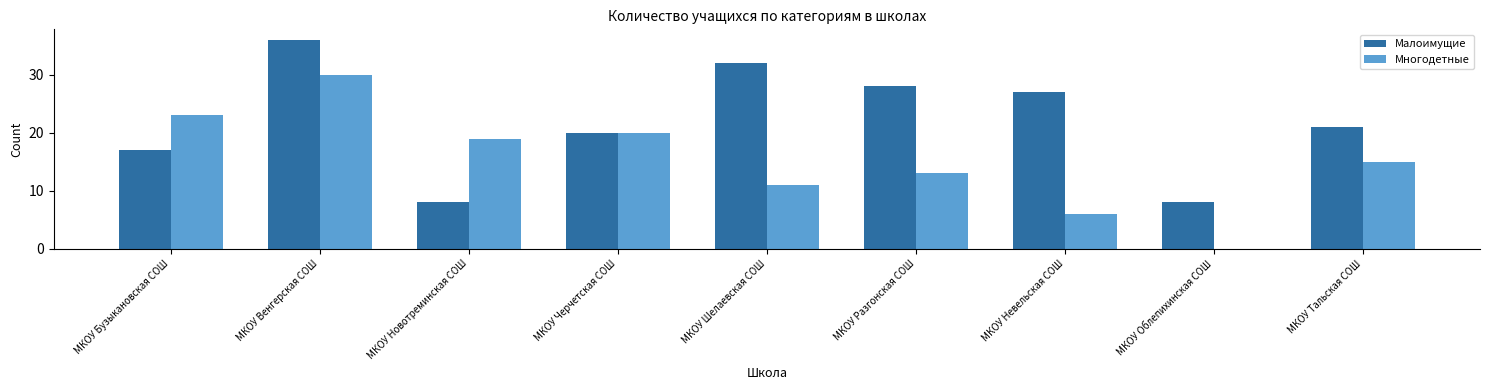

Between МКОУ Новотреминская СОШ and МКОУ Облепихинская СОШ, which series saw the biggest shift?

Многодетные